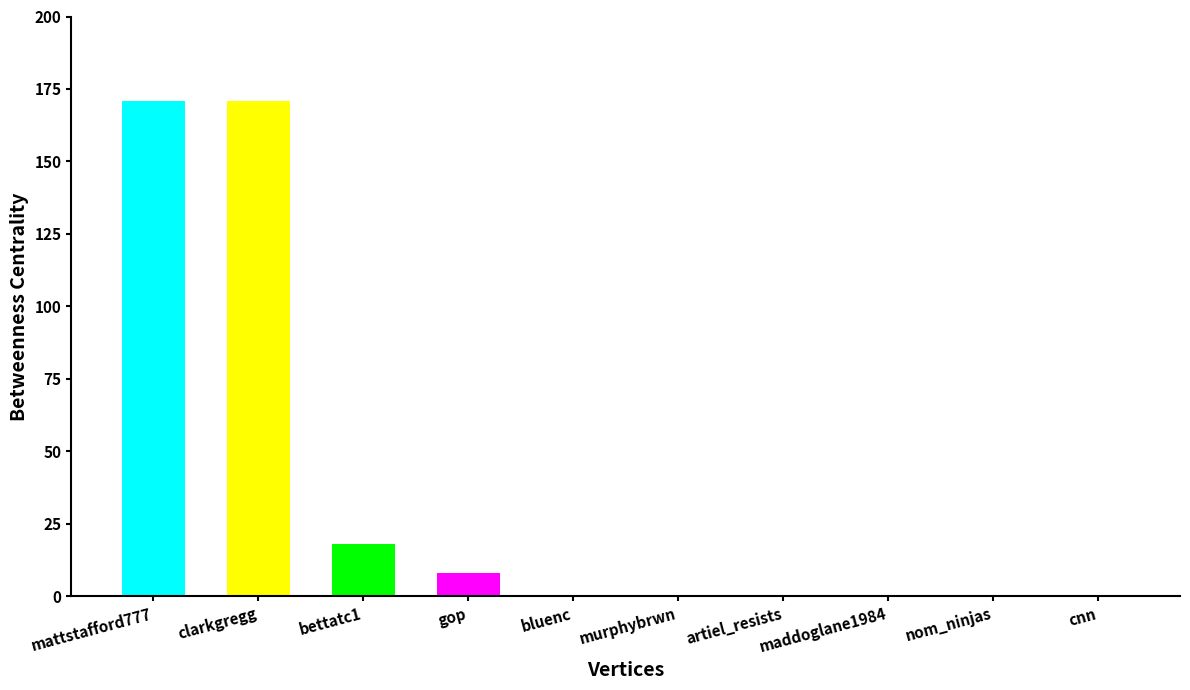

The value at nom_ninjas is 97. True or false?

False